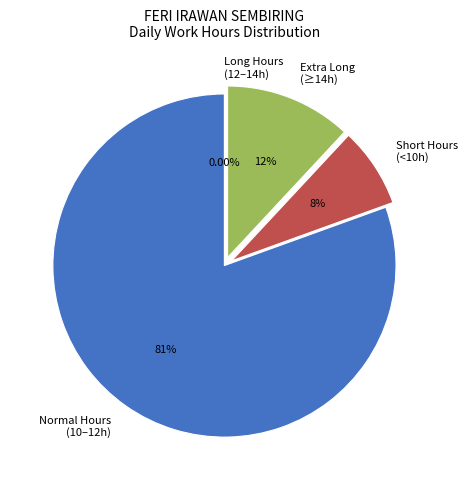

True or false: 2 Fri accounts for 16% of the total.

False